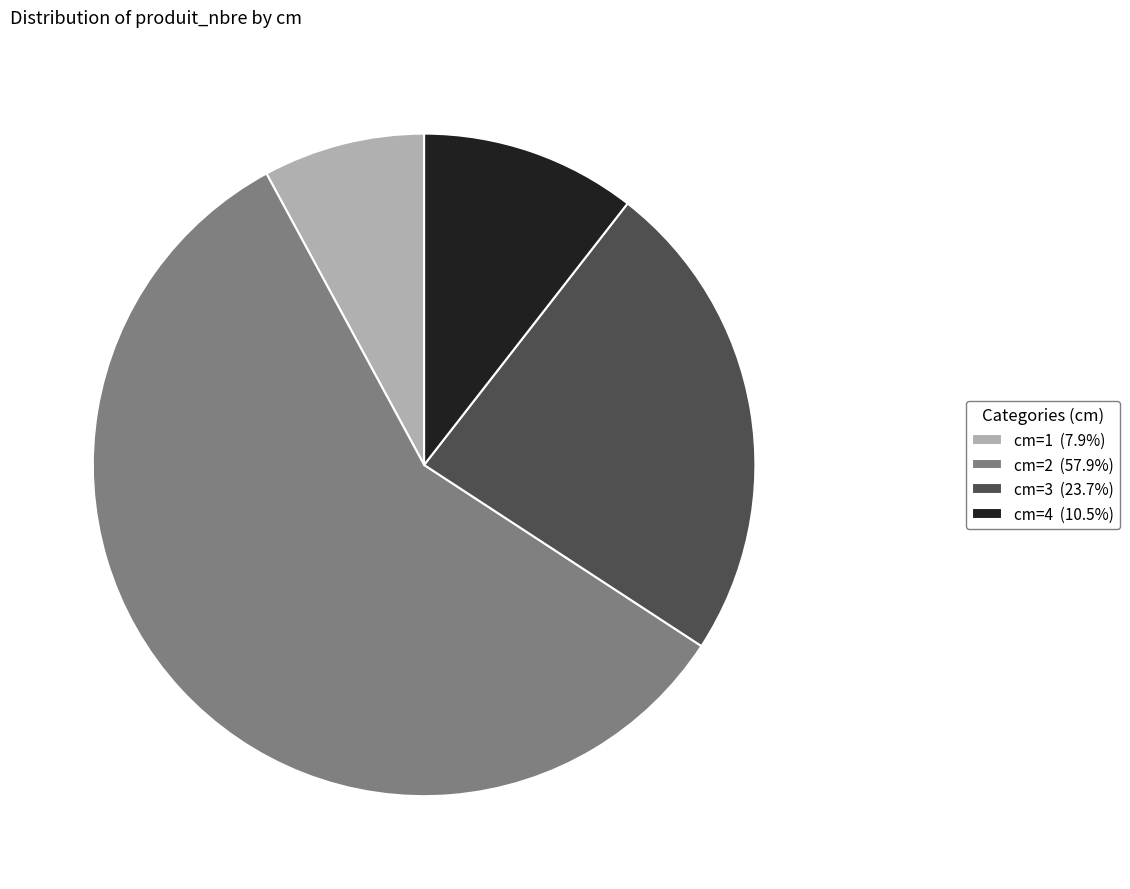

Is cm=3 (23.7%) the majority of the pie?

No